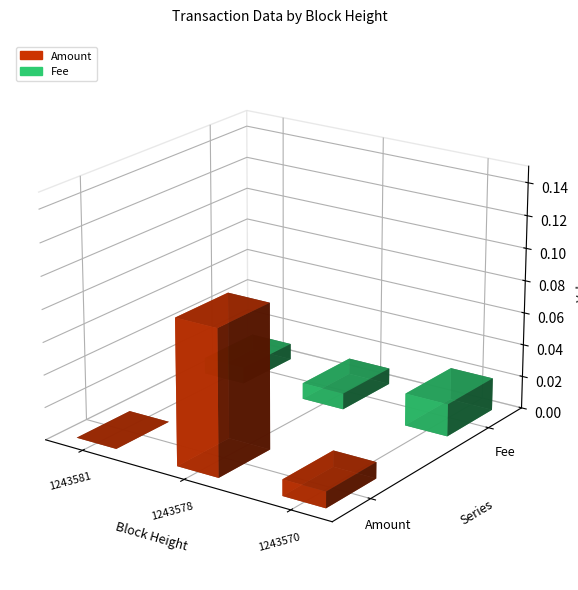

What is the approximate value of Amount at 1243578?

0.1